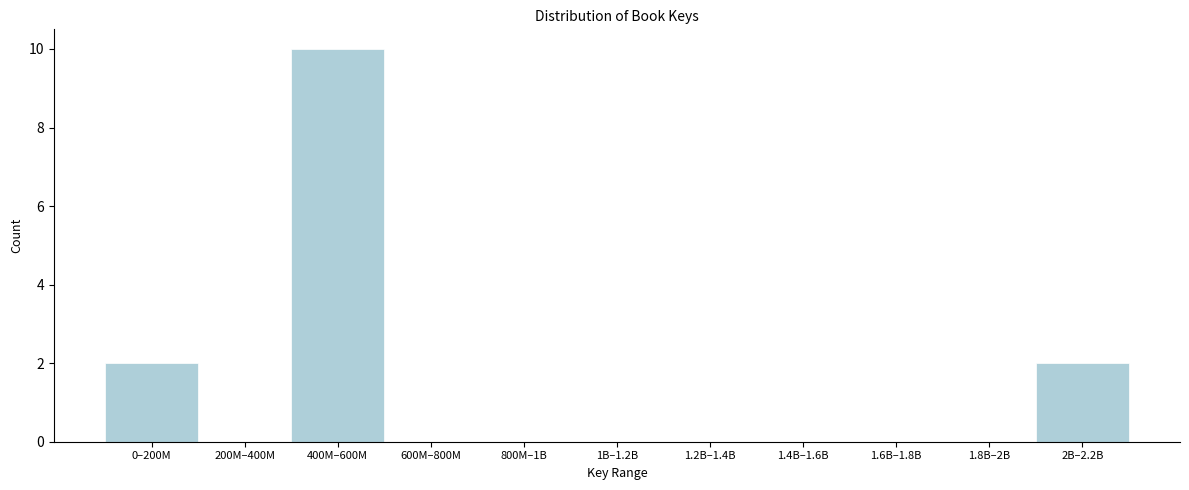

Reading left to right, transcribe all the data shown in this chart.

0–200M=2	200M–400M=0	400M–600M=10	600M–800M=0	800M–1B=0	1B–1.2B=0	1.2B–1.4B=0	1.4B–1.6B=0	1.6B–1.8B=0	1.8B–2B=0	2B–2.2B=2